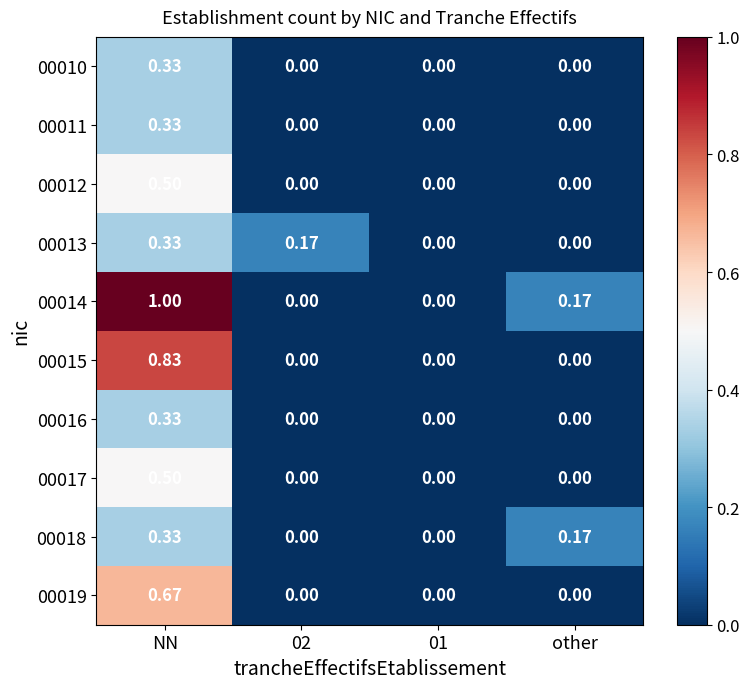

At which category is the sum across all series the highest?

NN